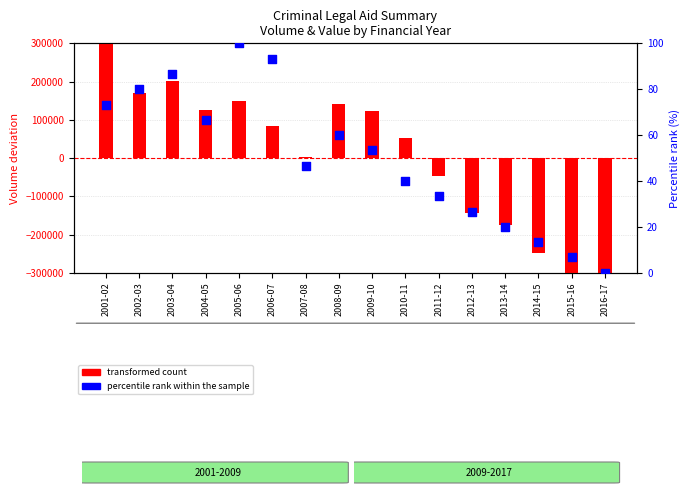

Which series contains the highest Y value?

transformed count